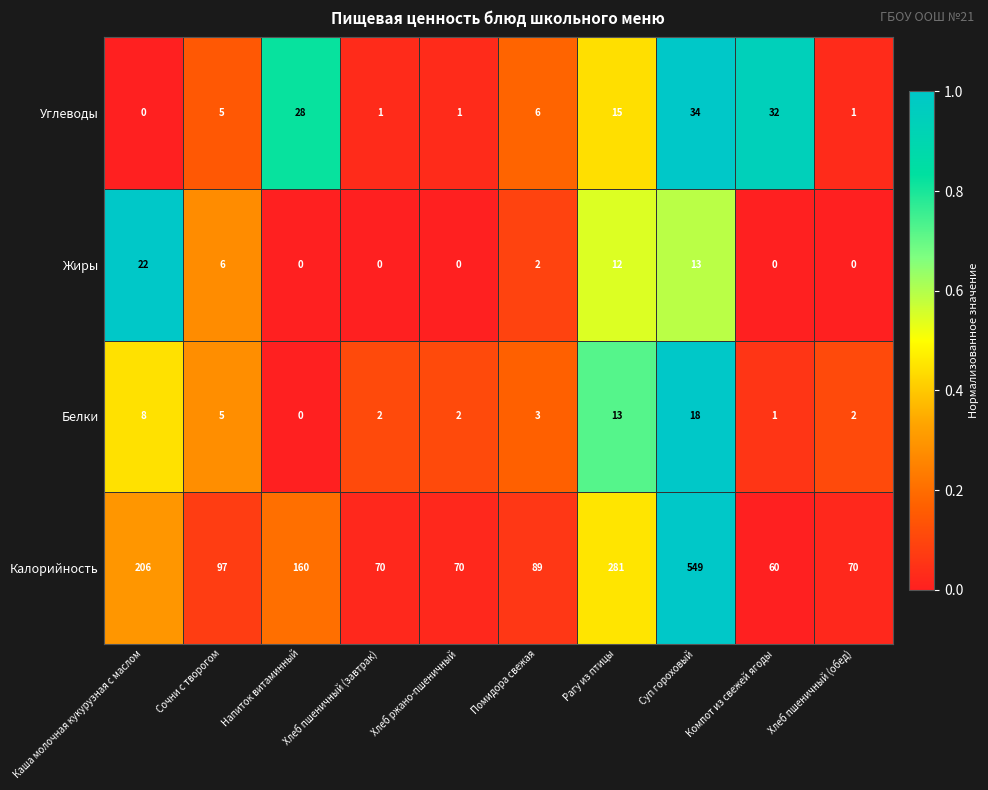

The Белки series shows 0 at Напиток витаминный. True or false?

True